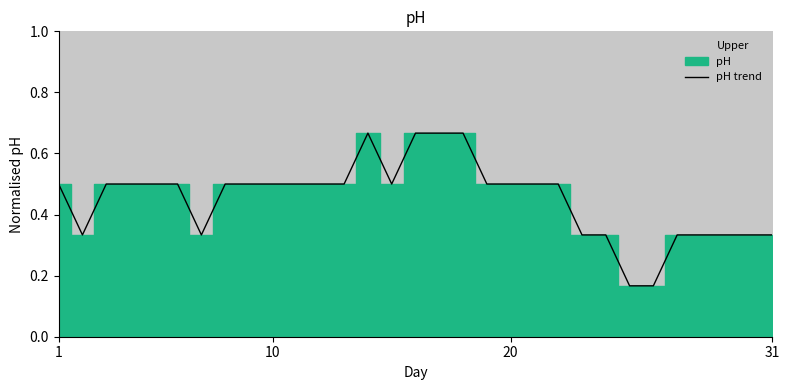

The value of pH trend at 10 is 0.2. True or false?

False